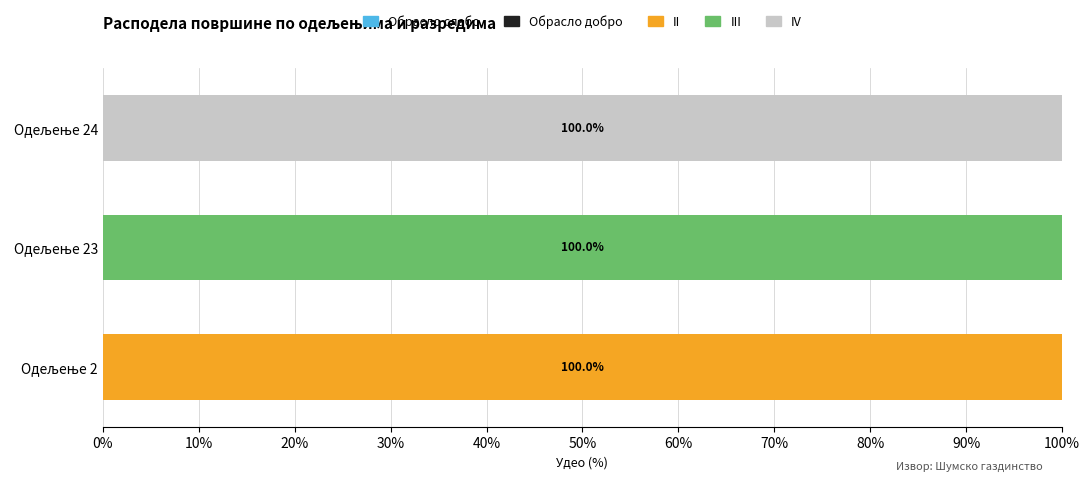

What is the maximum value for II?

100